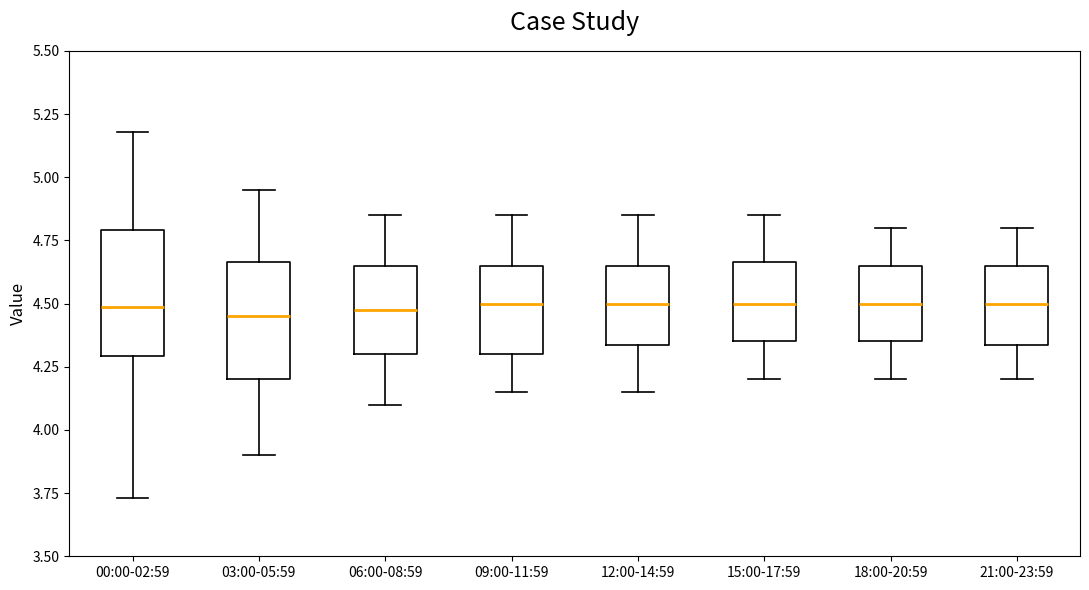

Reading left to right, read every box against the y-axis: the position of its median line, the range the box covers, and the ends of its whiskers. The values are not printed on the chart, so give them approximately, as read against the axis.

00:00-02:59: median 4.50, box 4.30 to 4.80, whiskers 3.75 to 5.20
03:00-05:59: median 4.45, box 4.20 to 4.65, whiskers 3.90 to 4.95
06:00-08:59: median 4.50, box 4.30 to 4.65, whiskers 4.10 to 4.85
09:00-11:59: median 4.50, box 4.30 to 4.65, whiskers 4.15 to 4.85
12:00-14:59: median 4.50, box 4.35 to 4.65, whiskers 4.15 to 4.85
15:00-17:59: median 4.50, box 4.35 to 4.65, whiskers 4.20 to 4.85
18:00-20:59: median 4.50, box 4.35 to 4.65, whiskers 4.20 to 4.80
21:00-23:59: median 4.50, box 4.35 to 4.65, whiskers 4.20 to 4.80